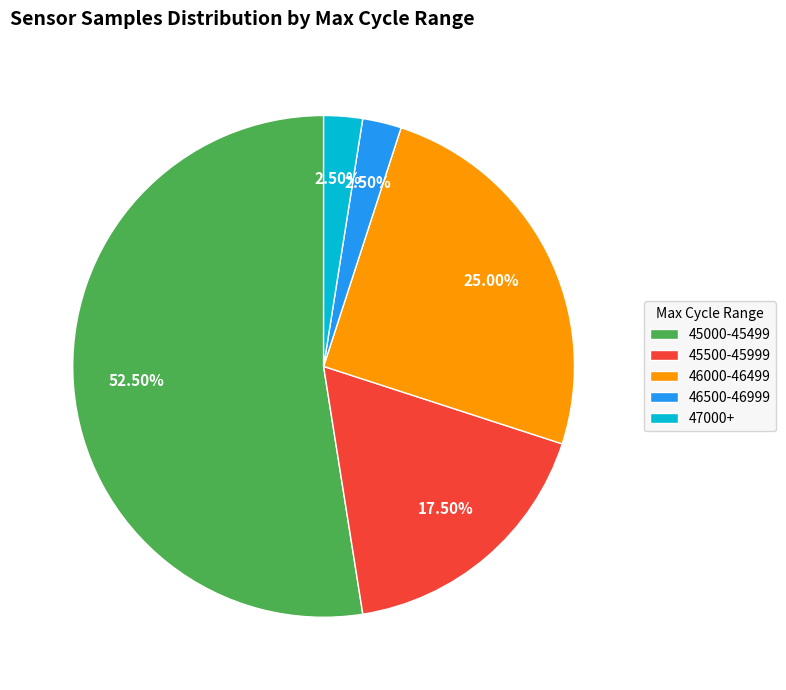

Which category has the biggest portion of the pie?

45000-45499